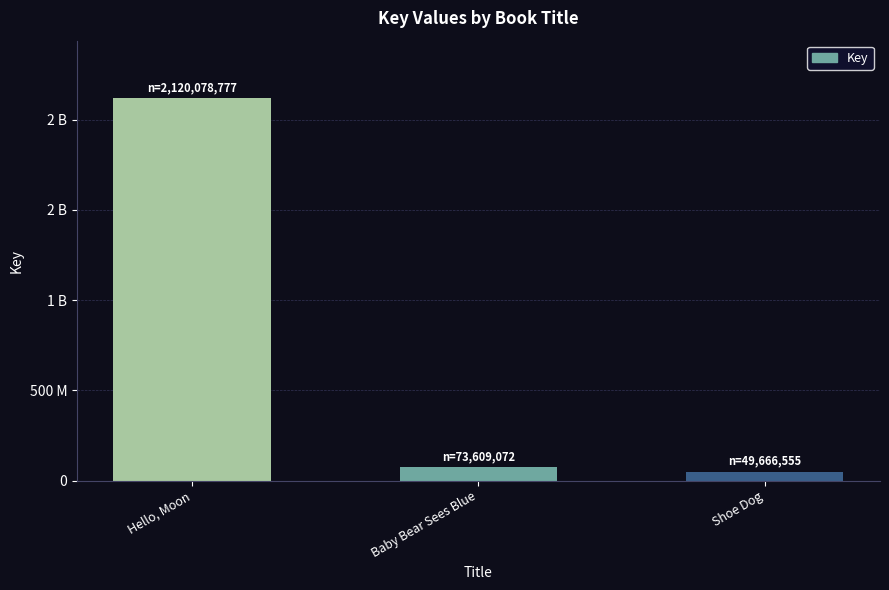

List the labels in order of value, smallest first.

Shoe Dog, Baby Bear Sees Blue, Hello, Moon